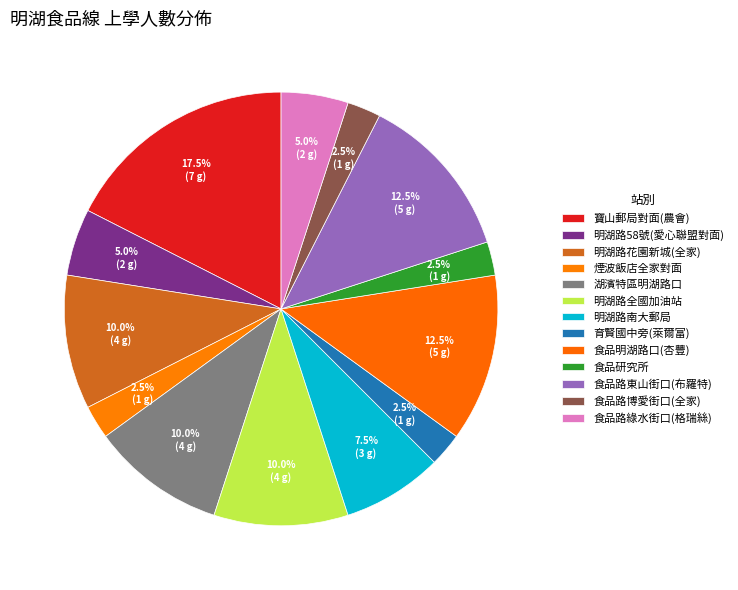

How many slices are in this pie chart?

13